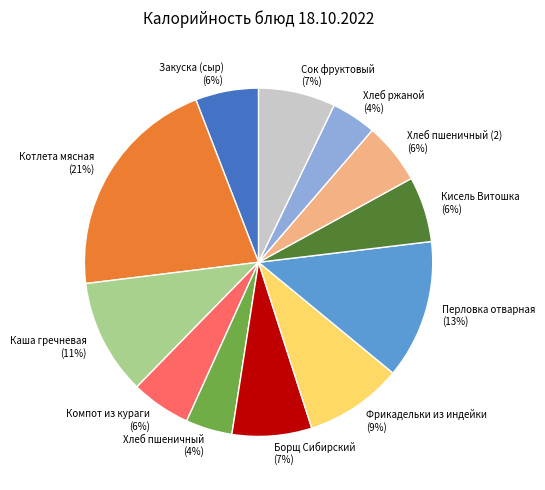

Is it true that Котлета мясная is 21% of the pie?

True